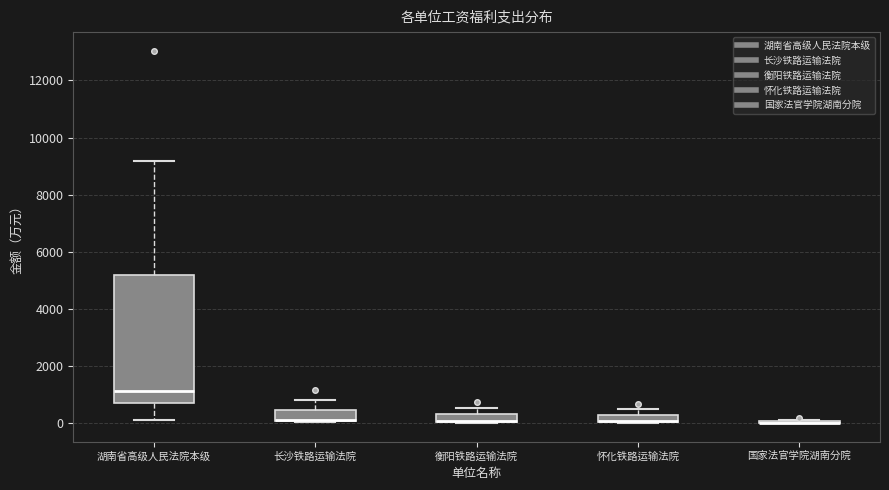

Where is the upper edge of the box for 湖南省高级人民法院本级 on the y-axis? The values are not printed on the chart, so give them approximately, as read against the axis.

5200